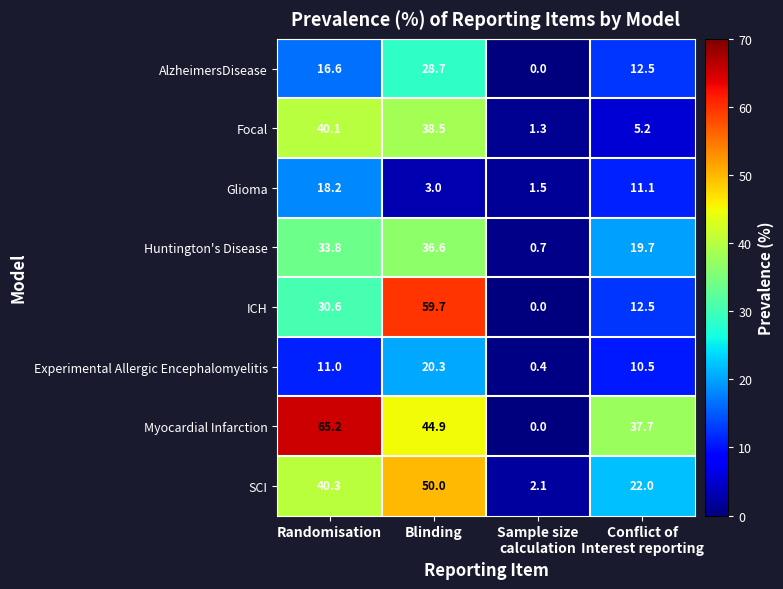

How many series are shown in this chart?

8